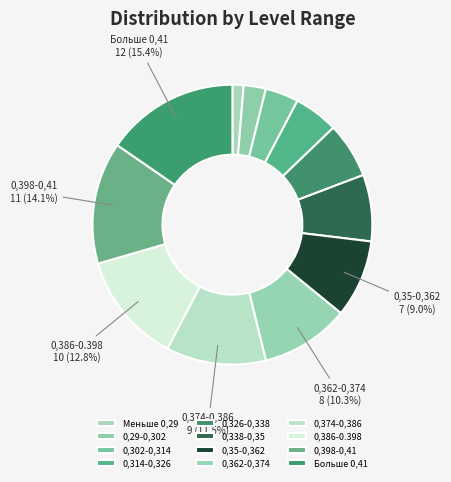

Between 0,374-0,386 and 0,35-0,362, which is larger?

0,374-0,386